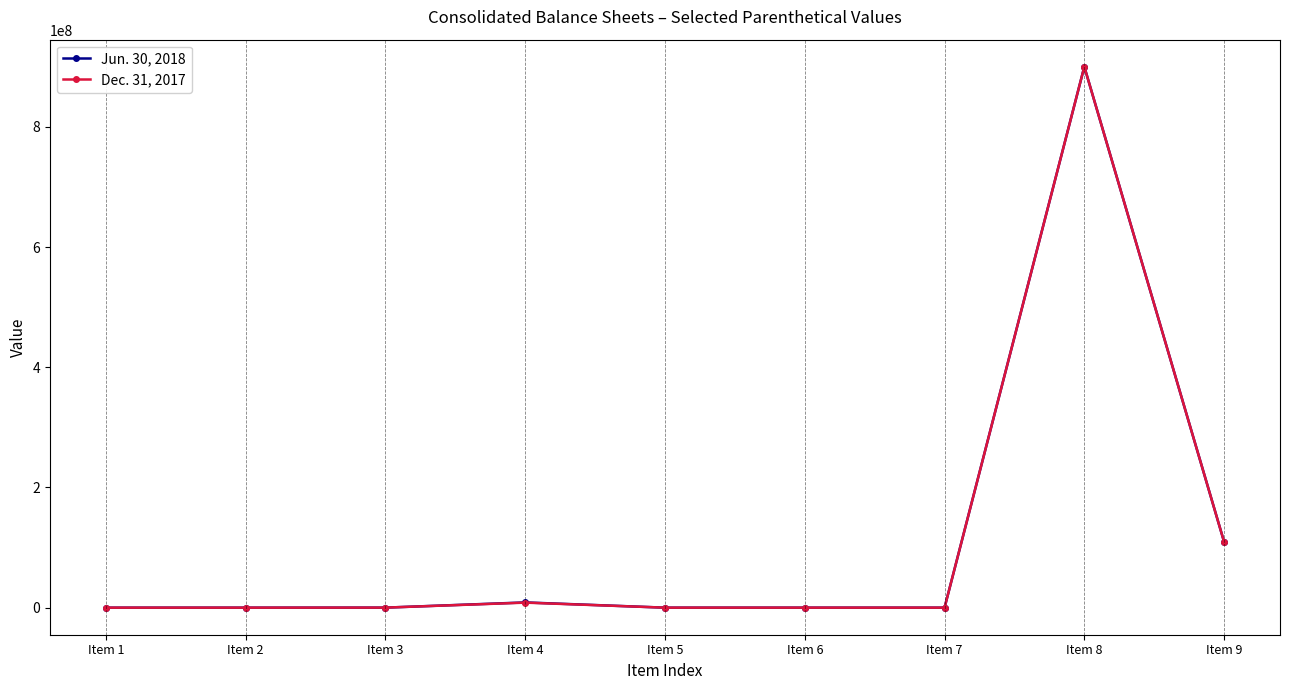

What are all the series names shown in the legend?

Jun. 30, 2018, Dec. 31, 2017